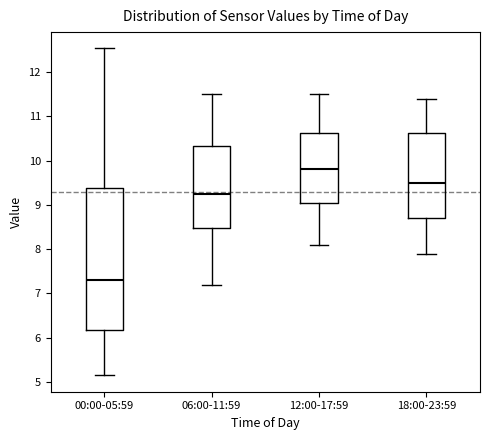

Which box is the tallest, from its lower edge to its upper edge?

00:00-05:59